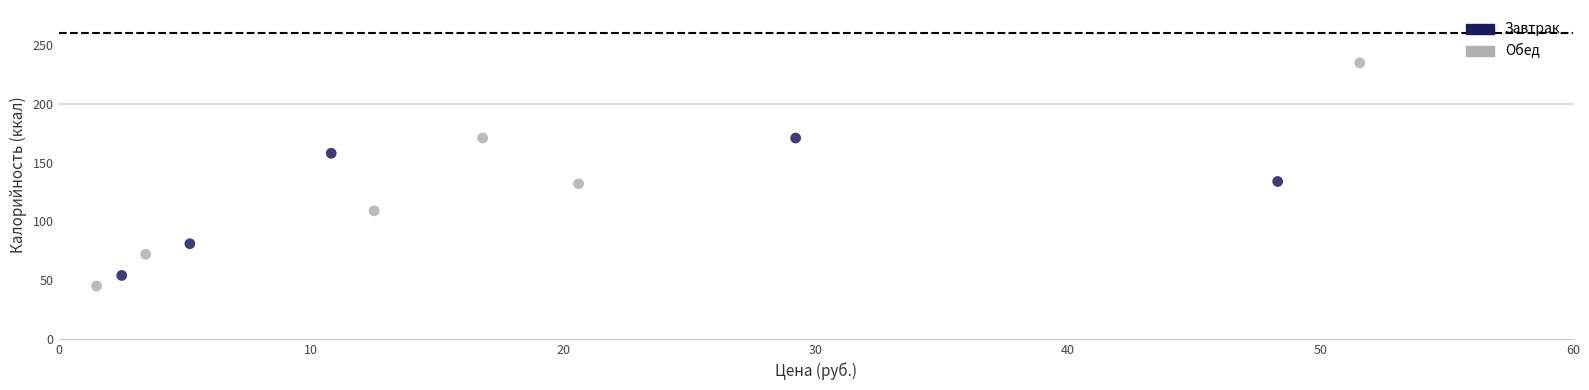

Which series has the largest Y range (max minus min)?

Обед